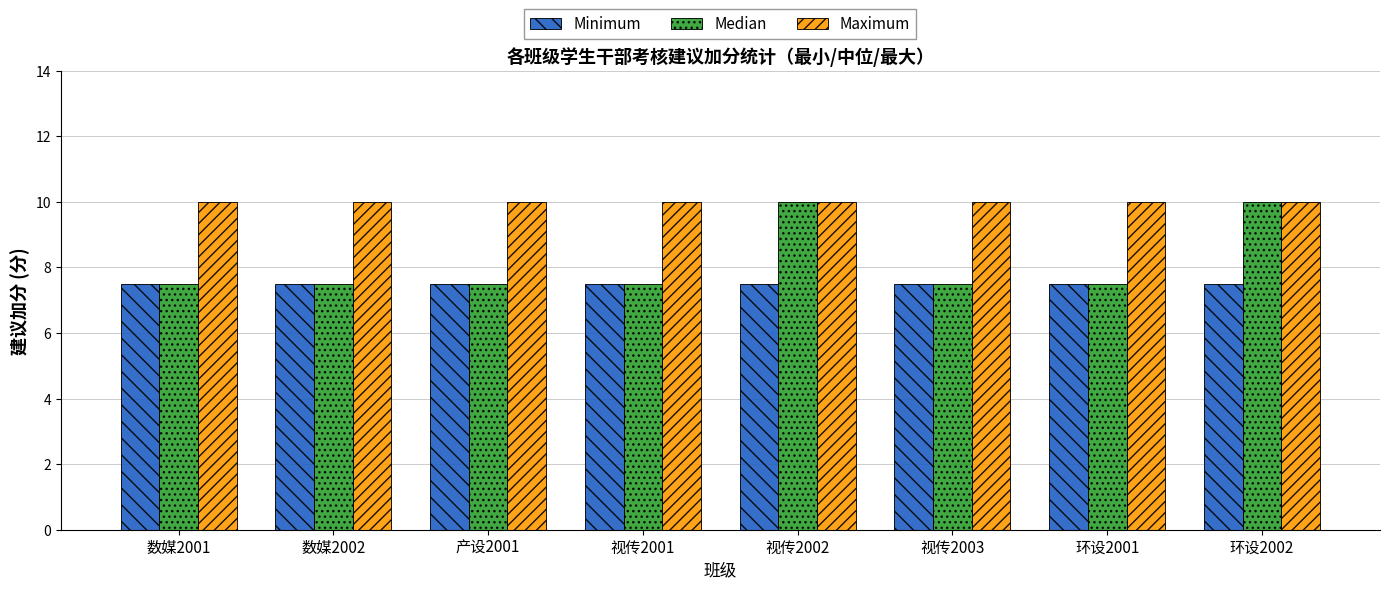

What is the total value across all series at 数媒2002?

25.0